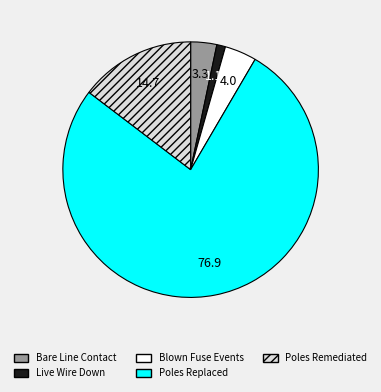

Between Blown Fuse Events and Bare Line Contact, which is larger?

Blown Fuse Events